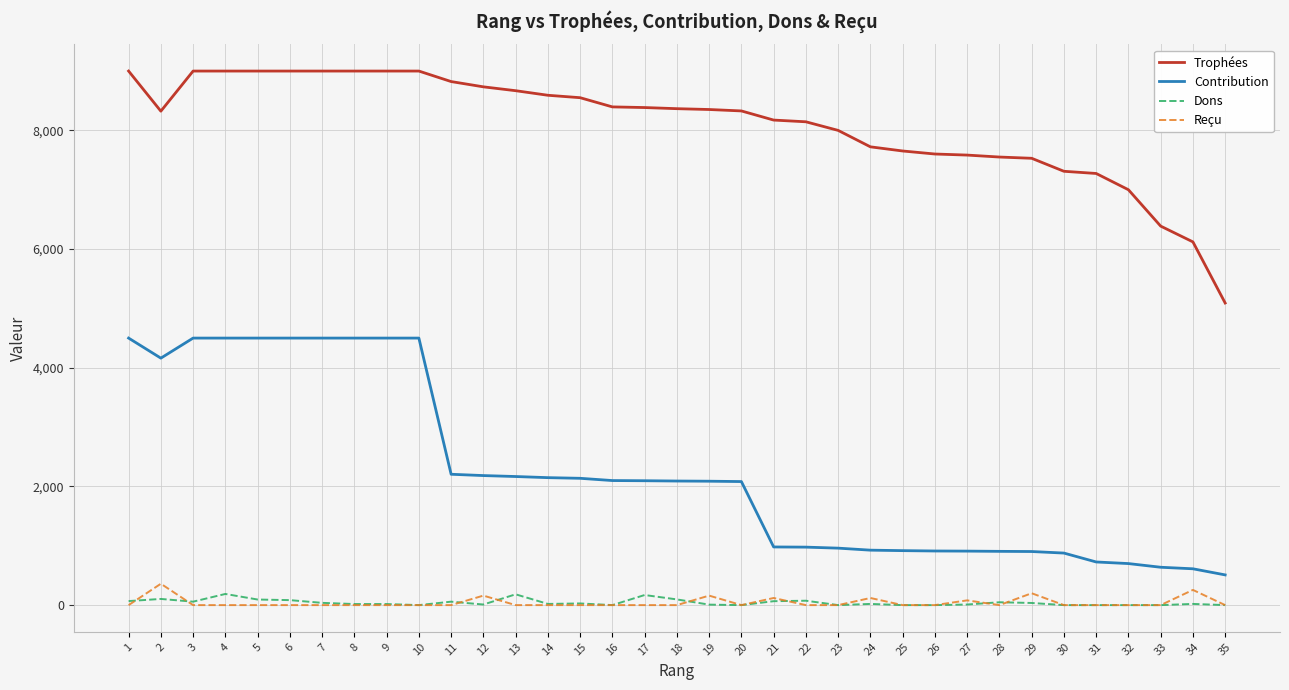

Which series has the largest total across all categories?

Trophées